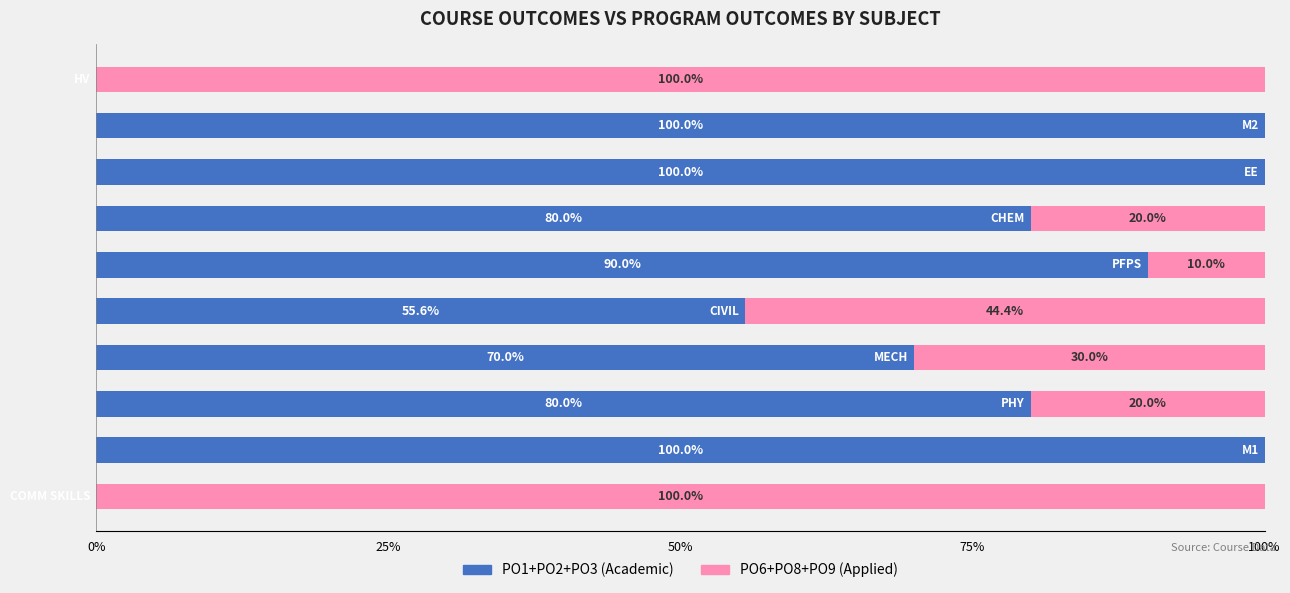

How many data points does each series have?

10